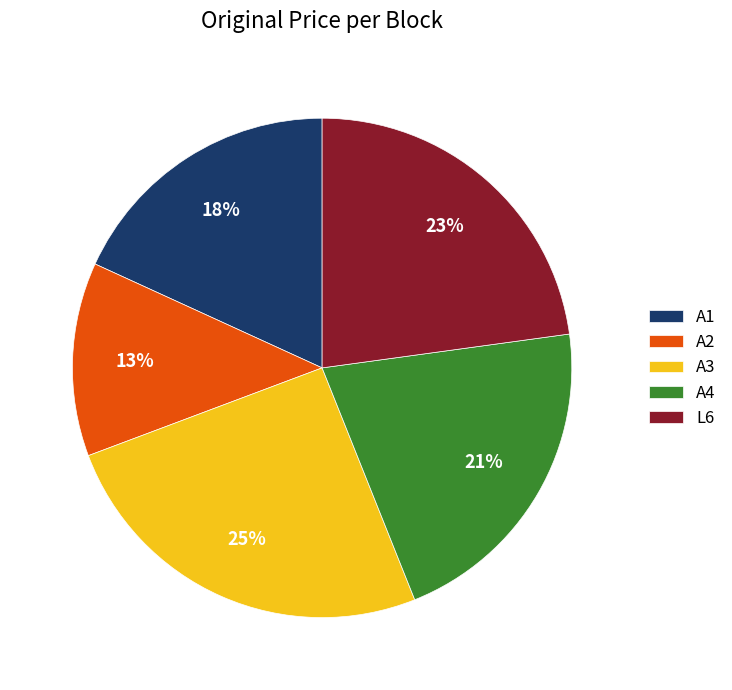

Which category has the biggest portion of the pie?

A3